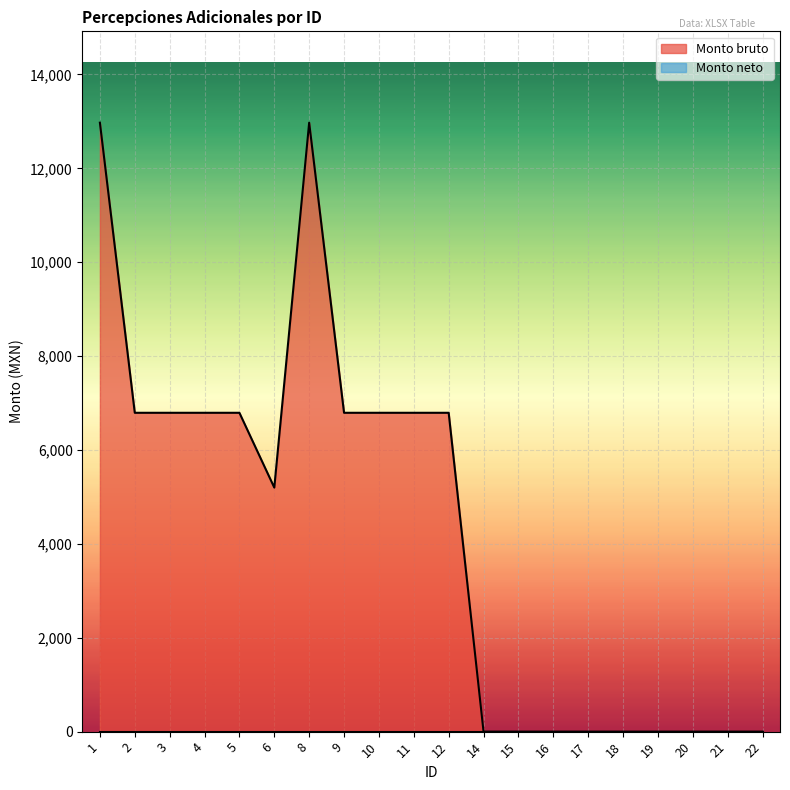

How many lines are shown in the chart?

2